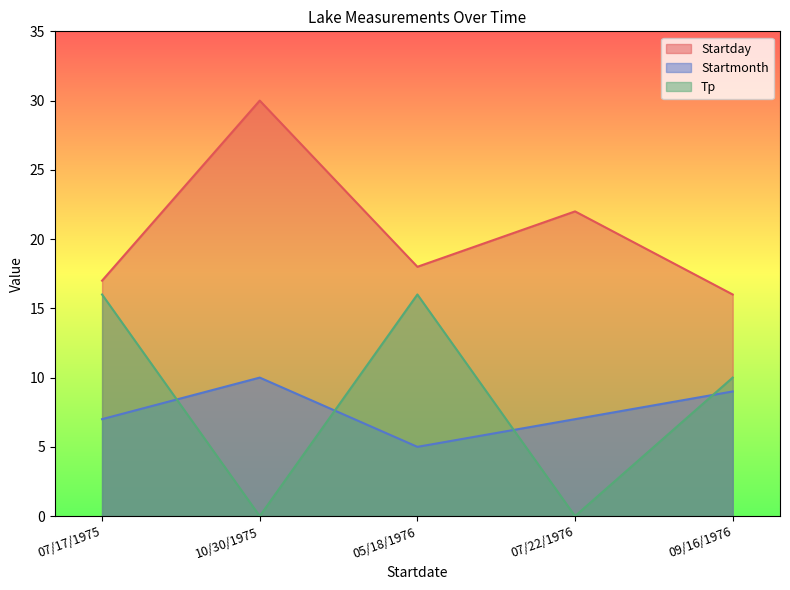

How many lines are shown in the chart?

3